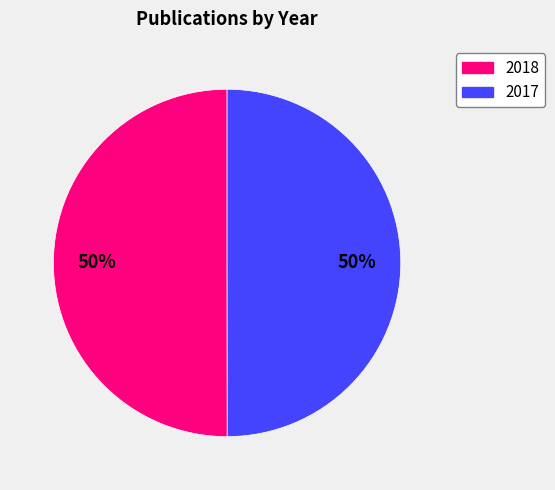

What is the ratio of the value at 2018 to the value at 2017?

1.0